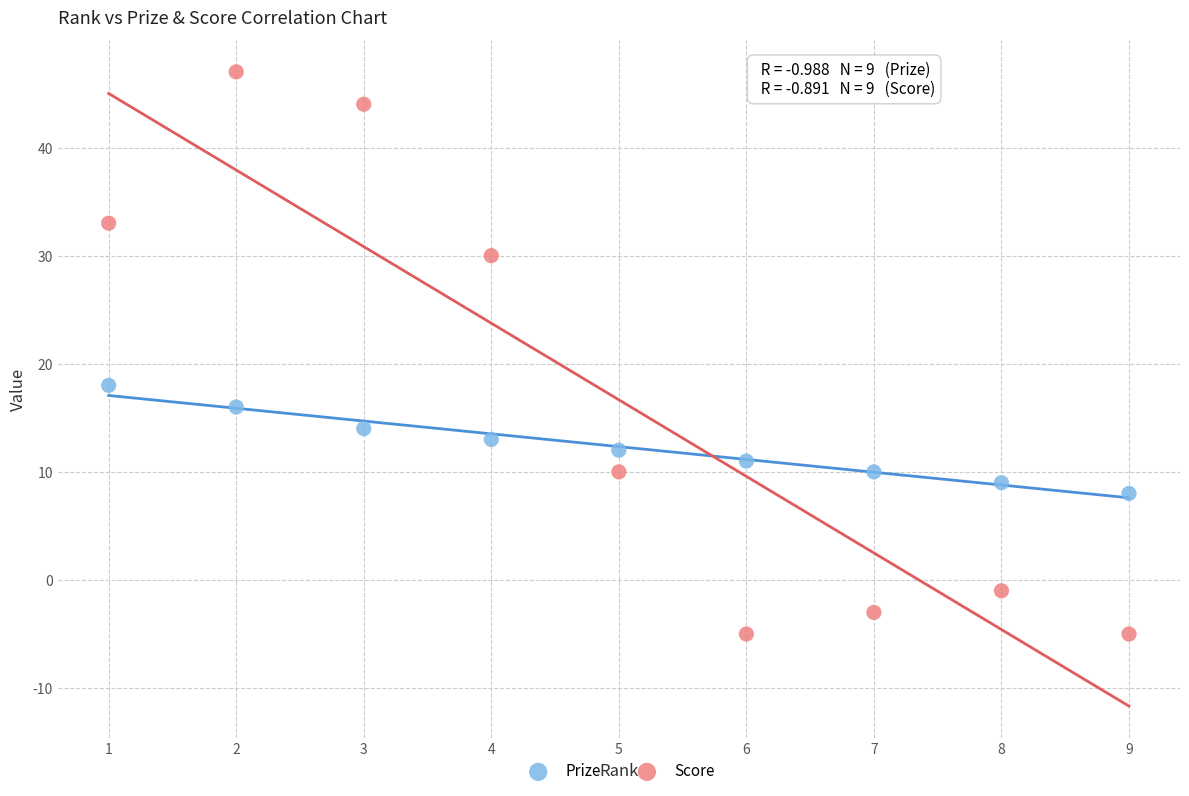

Which series contains the lowest Y value?

Score